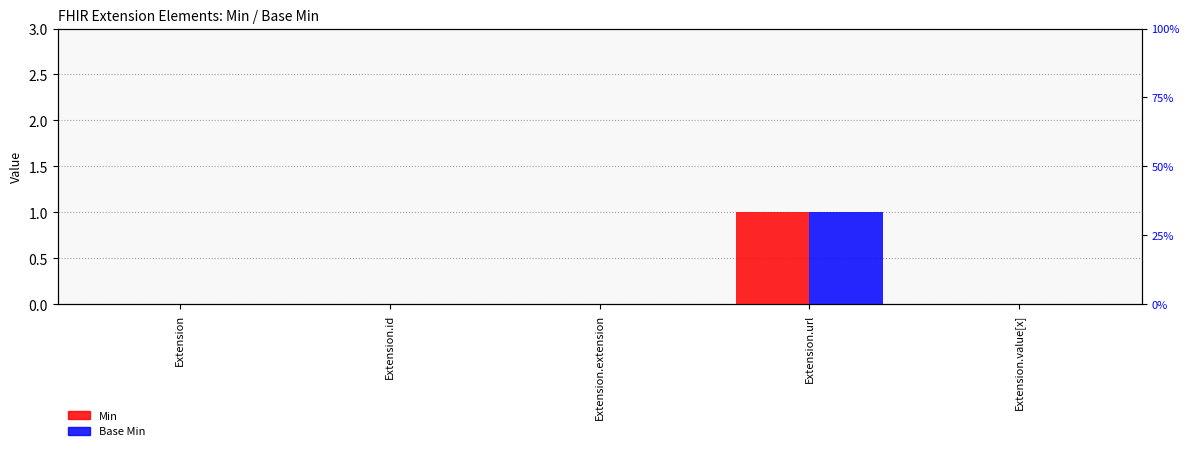

Reading right to left, extract all data points from this chart.

Min: 0	1	0	0	0
Base Min: 0	1	0	0	0